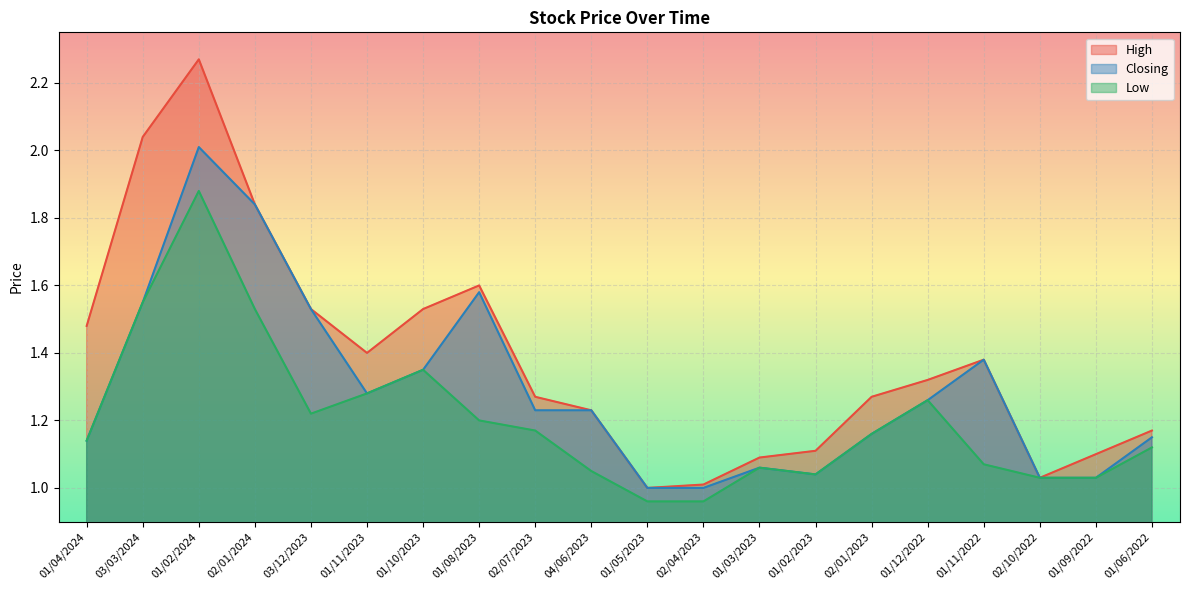

What is the highest value of the Closing series?

2.0